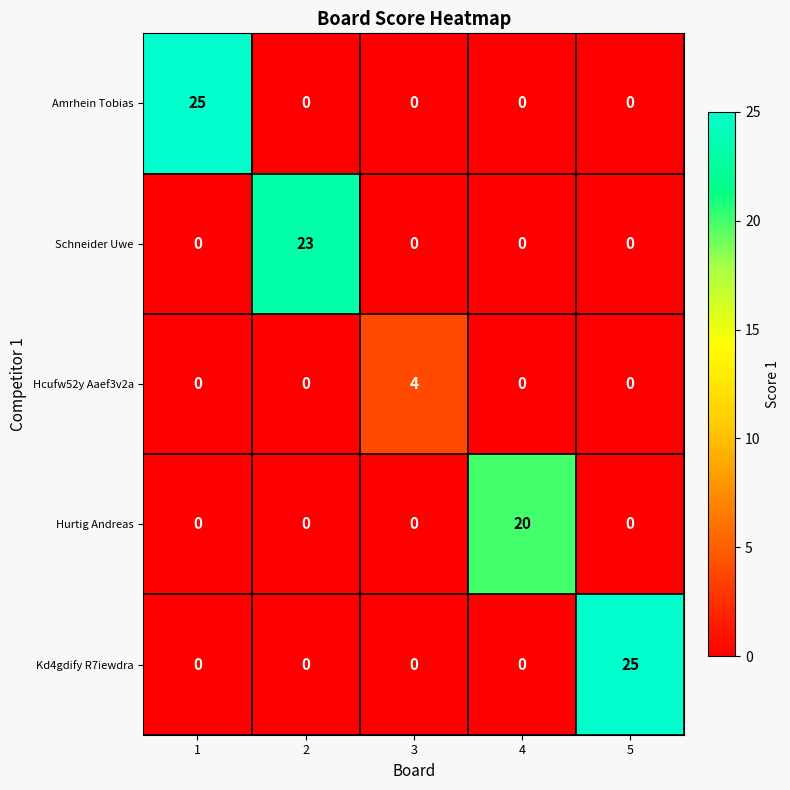

What is the difference between the maximum and minimum values in the Hurtig Andreas series?

20